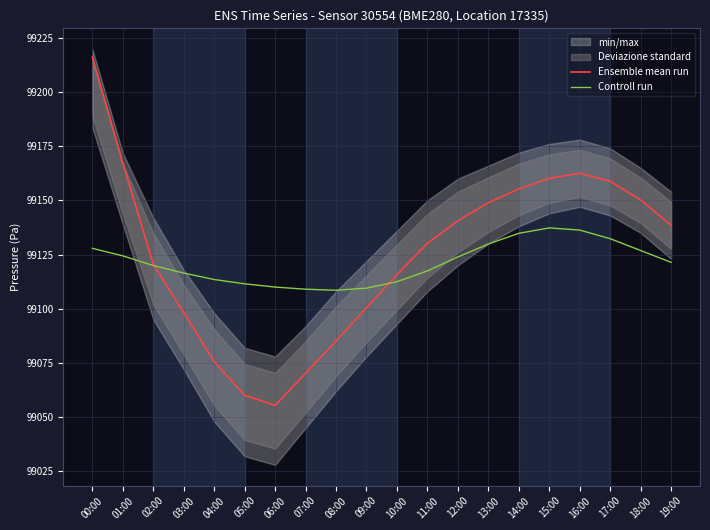

What is the total value across all series at 06:00?

198165.4